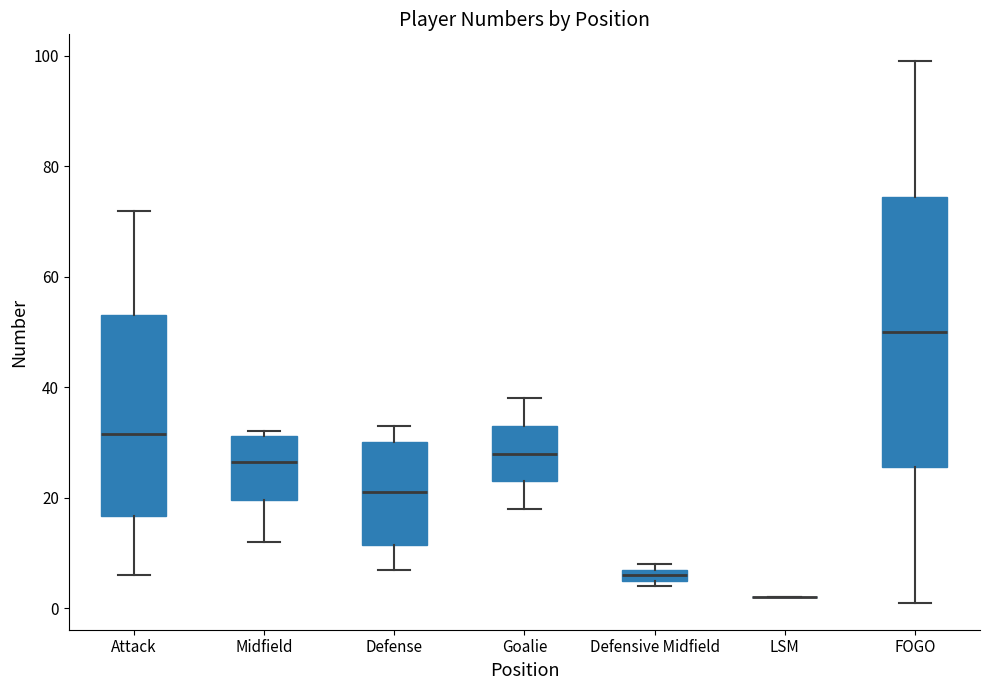

Where does the lower whisker of the box for Attack end on the y-axis? The values are not printed on the chart, so give them approximately, as read against the axis.

6